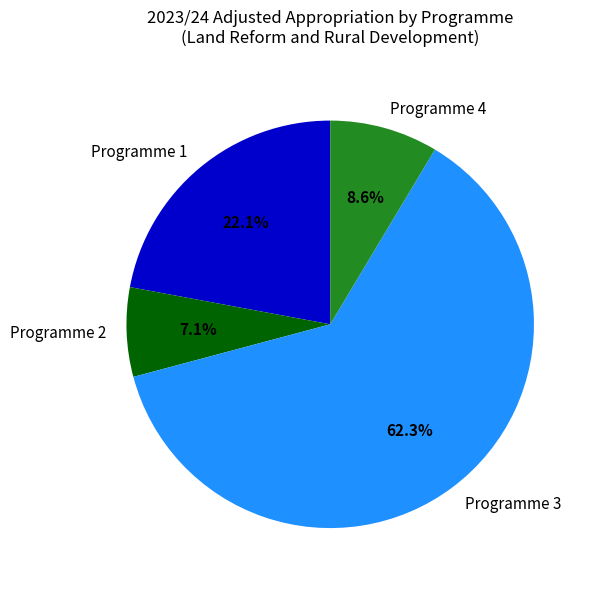

Is there any slice that represents more than half of the pie?

Yes